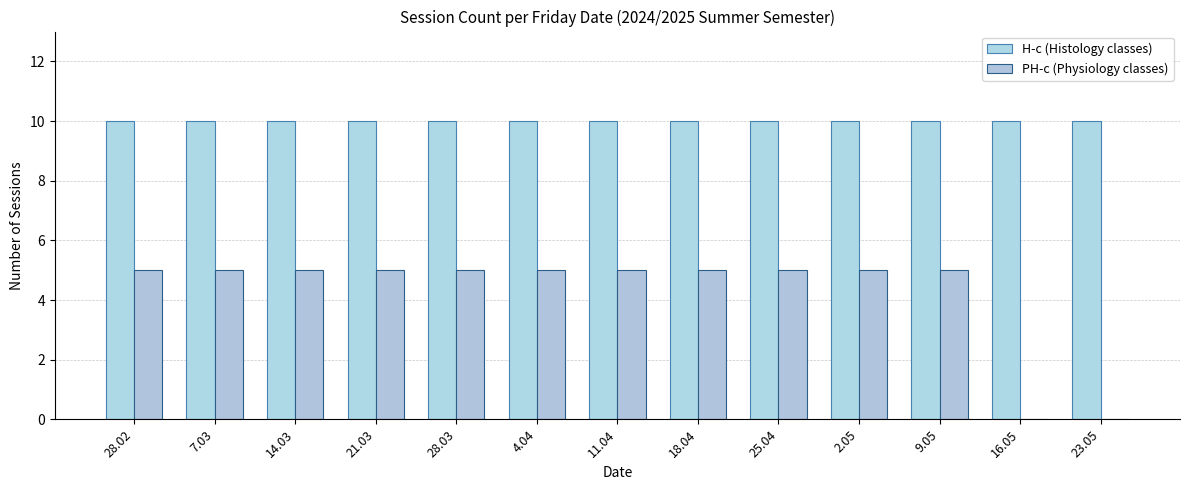

What is the greatest value displayed?

10